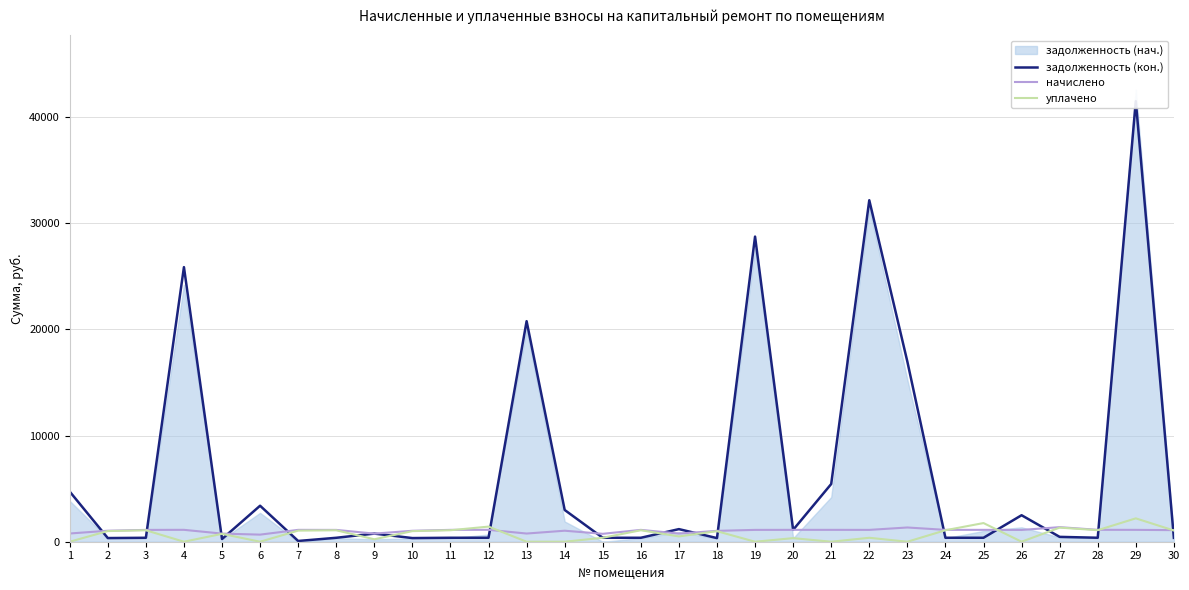

Is it true that уплачено equals 1077.3 at 8?

True